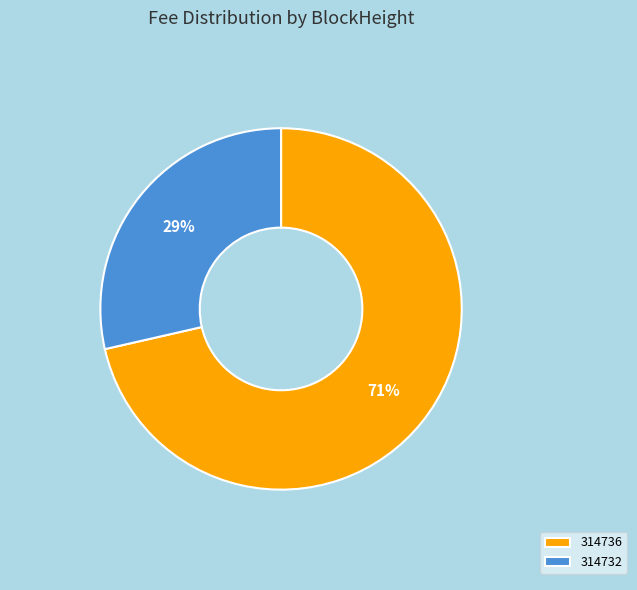

How many slices are in this pie chart?

2